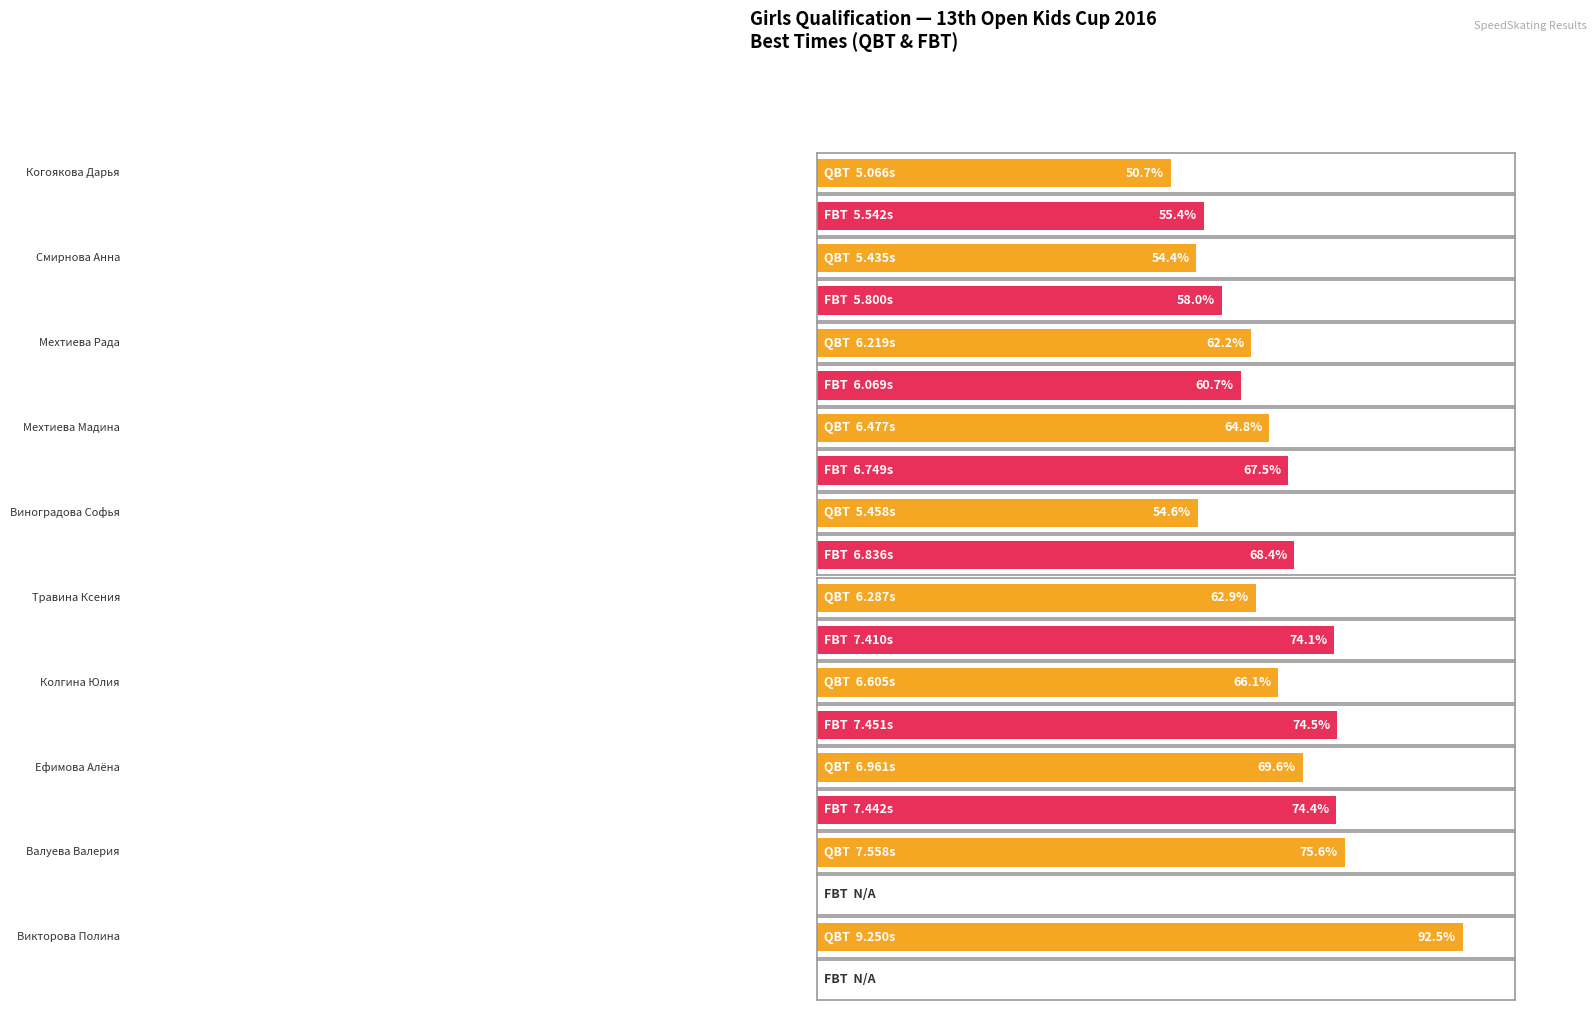

What is the spread (max minus min) of values at Смирнова Анна?

0.4